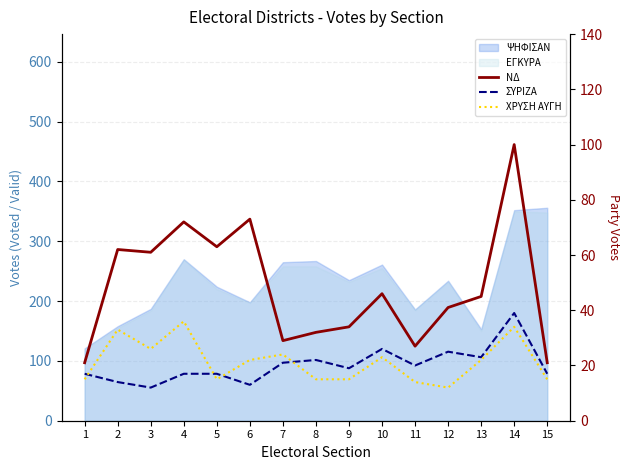

Which series ends up on top after the final intersection of ΧΡΥΣΗ ΑΥΓΗ and ΣΥΡΙΖΑ?

ΣΥΡΙΖΑ